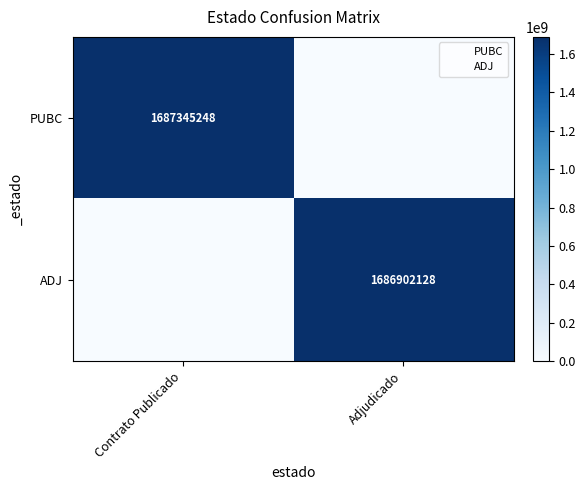

What is the difference between the PUBC values at Contrato Publicado and Adjudicado?

1687345248